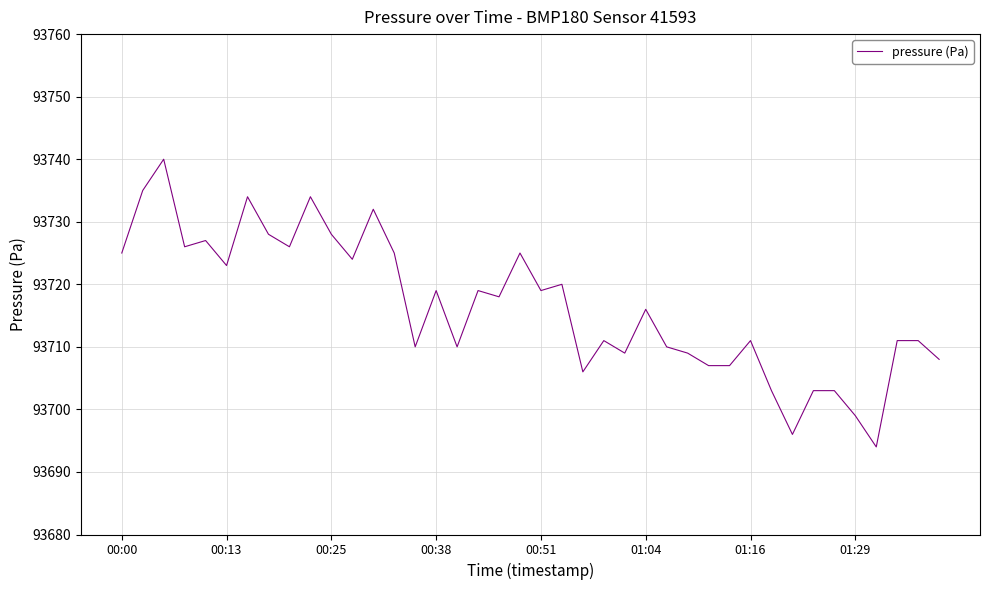

What is the greatest value displayed?

93740